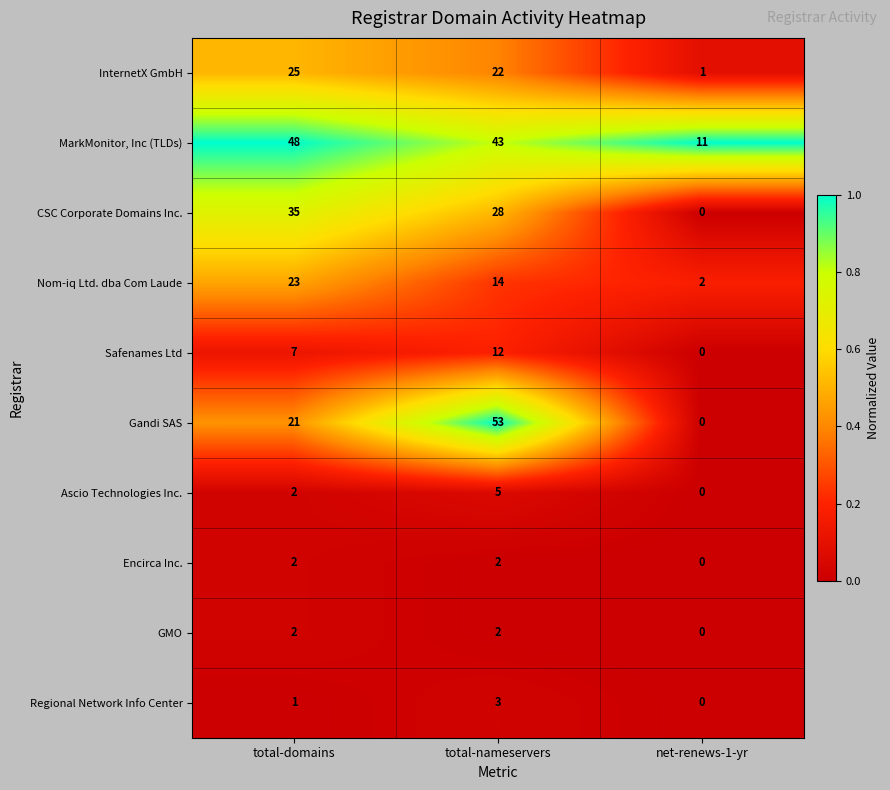

How many series are shown in this chart?

10